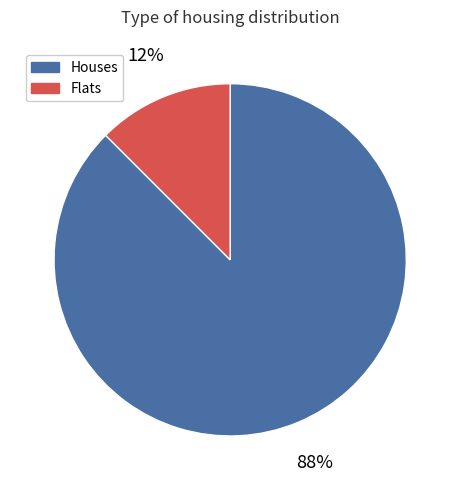

Is the sum of Houses and Flats greater than half?

Yes